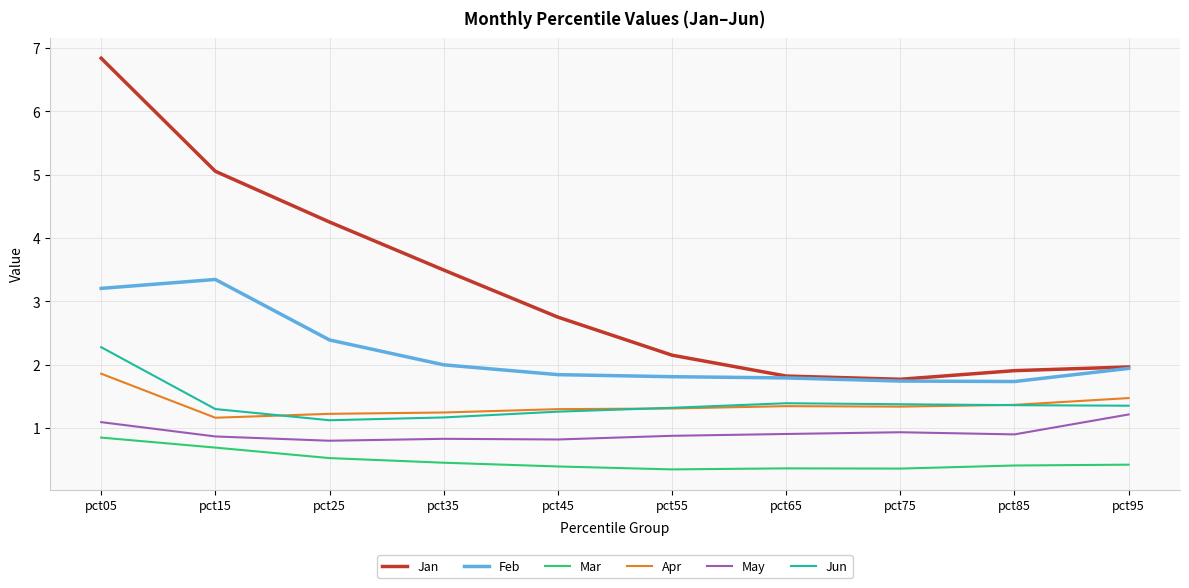

Which series has the largest total across all categories?

Jan